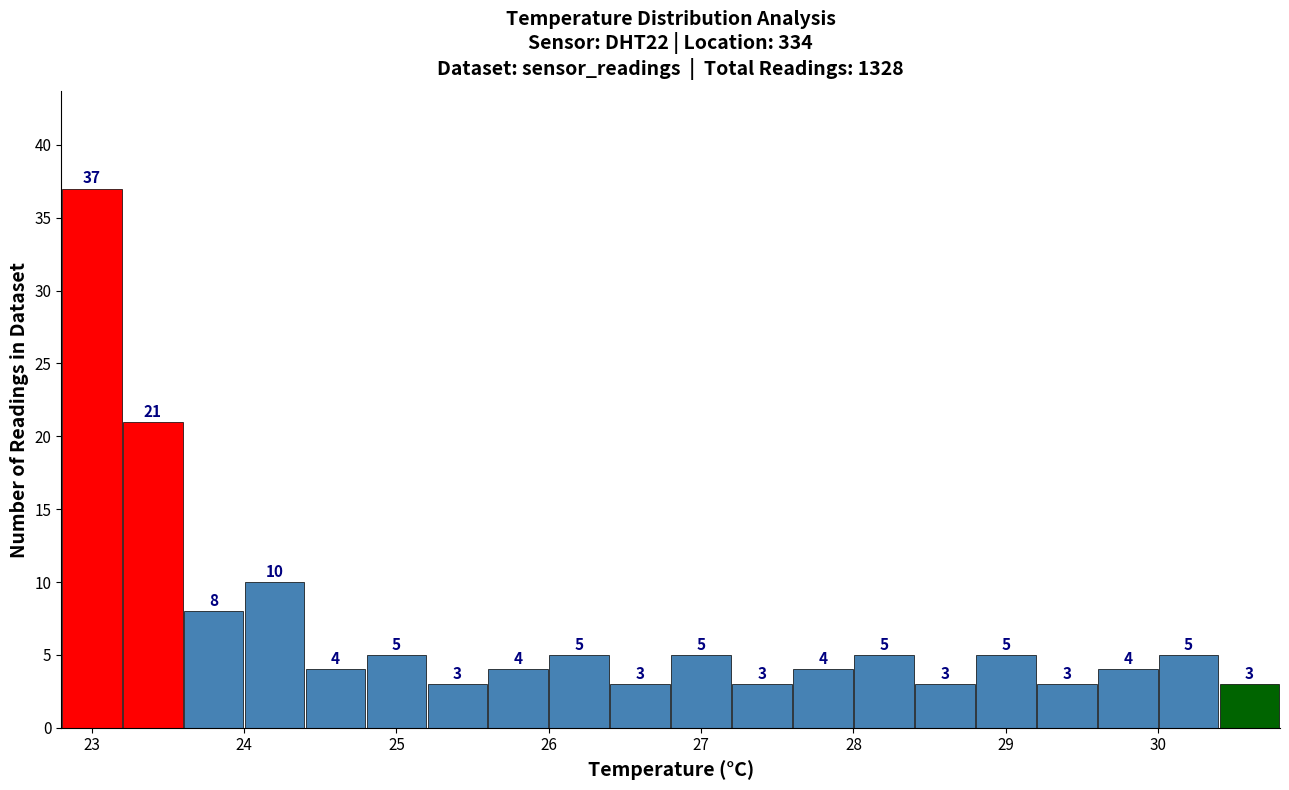

Reading left to right, list every bar in this chart as the range it spans on the x-axis followed by its height.

22.8 to 23.2: 37
23.2 to 23.6: 21
23.6 to 24.0: 8
24.0 to 24.4: 10
24.4 to 24.8: 4
24.8 to 25.2: 5
25.2 to 25.6: 3
25.6 to 26.0: 4
26.0 to 26.4: 5
26.4 to 26.8: 3
26.8 to 27.2: 5
27.2 to 27.6: 3
27.6 to 28.0: 4
28.0 to 28.4: 5
28.4 to 28.8: 3
28.8 to 29.2: 5
29.2 to 29.6: 3
29.6 to 30.0: 4
30.0 to 30.4: 5
30.4 to 30.8: 3